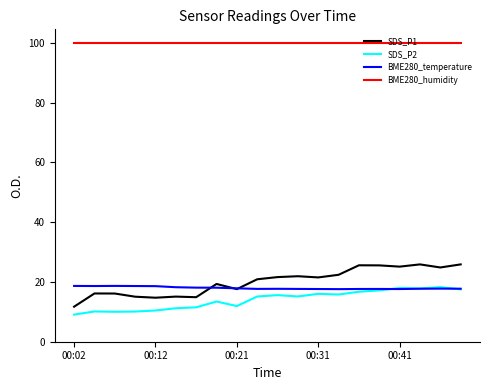

What is the smallest value displayed?

9.1